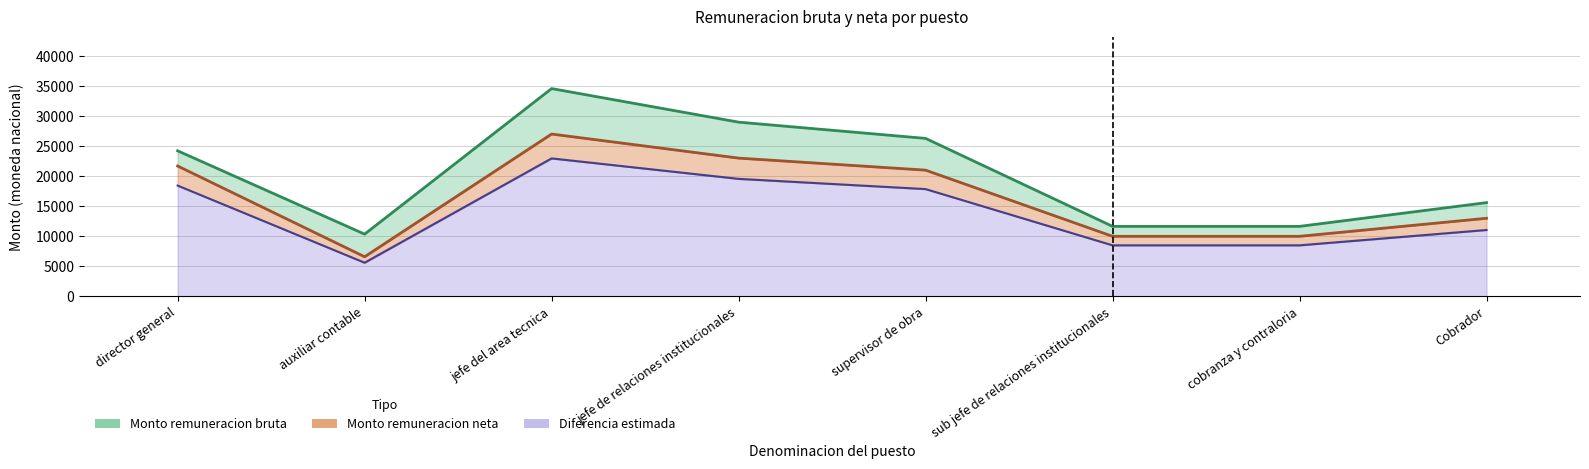

Where is the first local maximum for Monto remuneracion bruta?

jefe del area tecnica